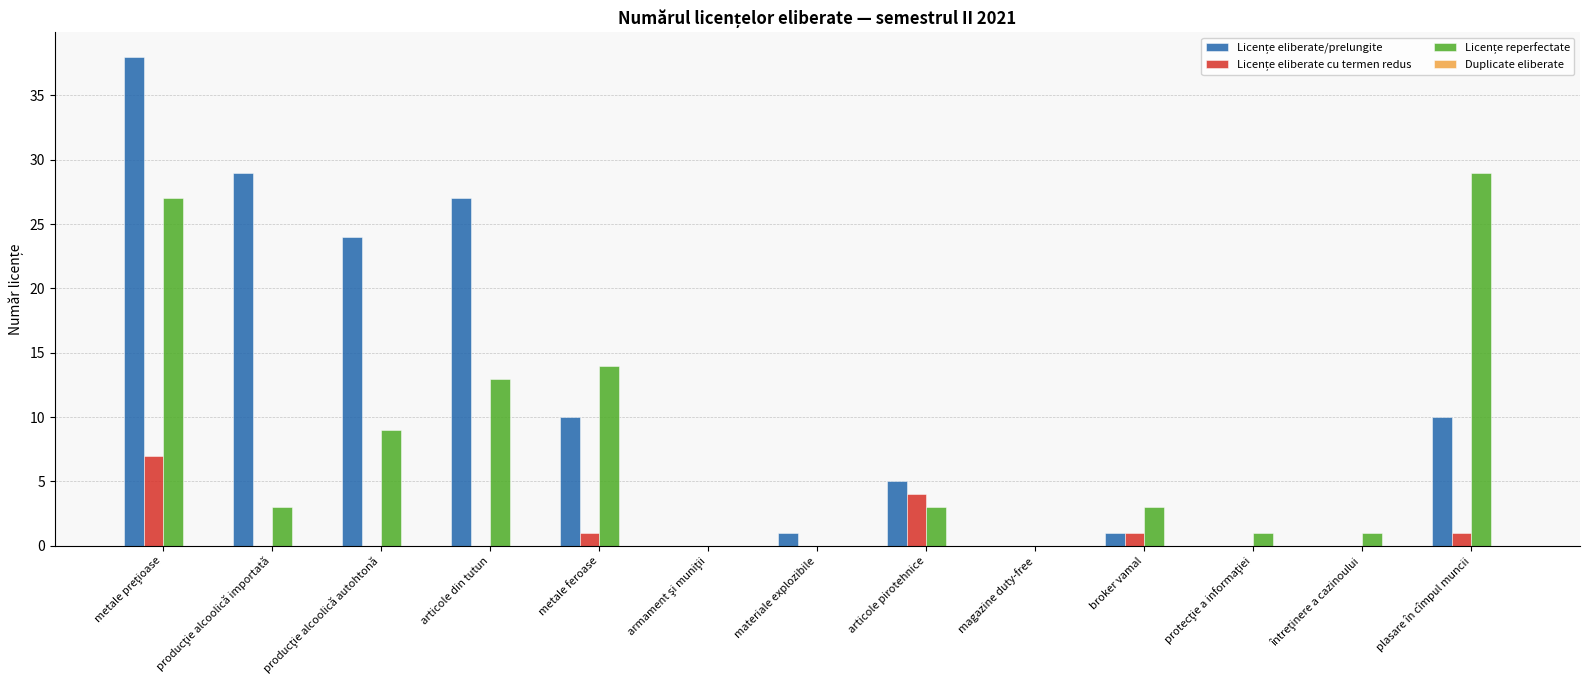

Reading right to left, transcribe all the data shown in this chart.

Licențe eliberate/prelungite: plasare în cîmpul muncii=10	întreţinere a cazinoului=0	protecţie a informaţiei=0	broker vamal=1	magazine duty-free=0	articole pirotehnice=5	materiale explozibile=1	armament şi muniţii=0	metale feroase=10	articole din tutun=27	producţie alcoolică autohtonă=24	producţie alcoolică importată=29	metale preţioase=38
Licențe eliberate cu termen redus: plasare în cîmpul muncii=1	întreţinere a cazinoului=0	protecţie a informaţiei=0	broker vamal=1	magazine duty-free=0	articole pirotehnice=4	materiale explozibile=0	armament şi muniţii=0	metale feroase=1	articole din tutun=0	producţie alcoolică autohtonă=0	producţie alcoolică importată=0	metale preţioase=7
Licențe reperfectate: plasare în cîmpul muncii=29	întreţinere a cazinoului=1	protecţie a informaţiei=1	broker vamal=3	magazine duty-free=0	articole pirotehnice=3	materiale explozibile=0	armament şi muniţii=0	metale feroase=14	articole din tutun=13	producţie alcoolică autohtonă=9	producţie alcoolică importată=3	metale preţioase=27
Duplicate eliberate: plasare în cîmpul muncii=0	întreţinere a cazinoului=0	protecţie a informaţiei=0	broker vamal=0	magazine duty-free=0	articole pirotehnice=0	materiale explozibile=0	armament şi muniţii=0	metale feroase=0	articole din tutun=0	producţie alcoolică autohtonă=0	producţie alcoolică importată=0	metale preţioase=0